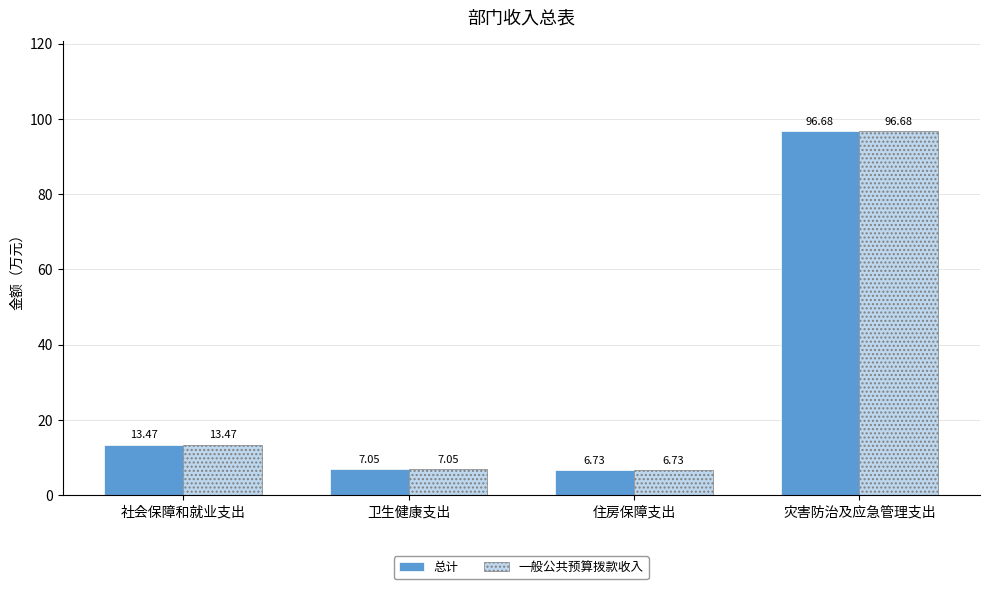

True or false: 总计 has a value of 13.5 at 社会保障和就业支出.

True